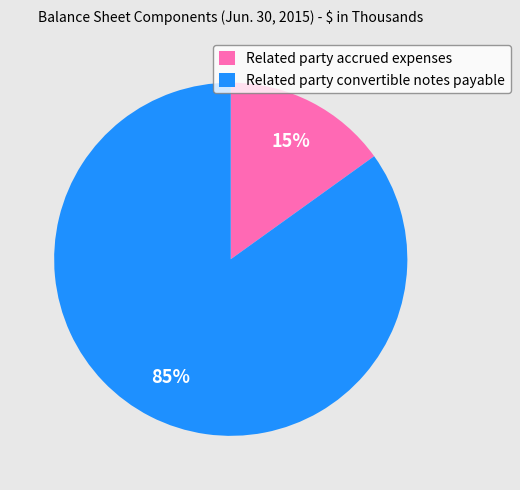

Between Related party convertible notes payable and Related party accrued expenses, which is larger?

Related party convertible notes payable